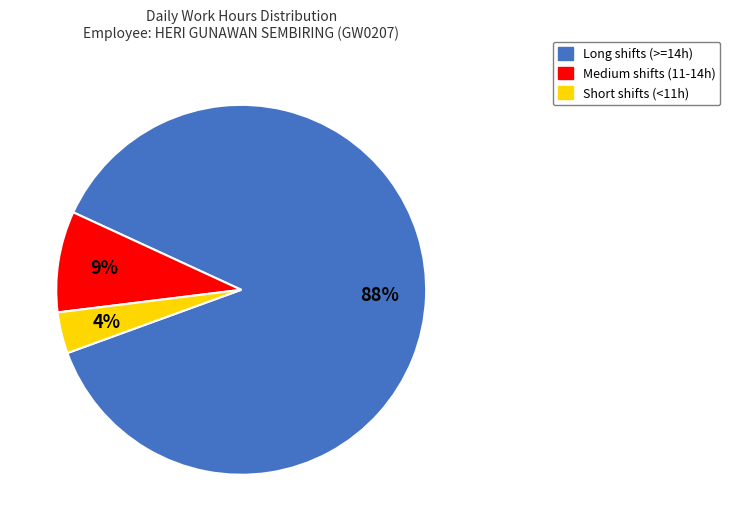

How many slices are in this pie chart?

3